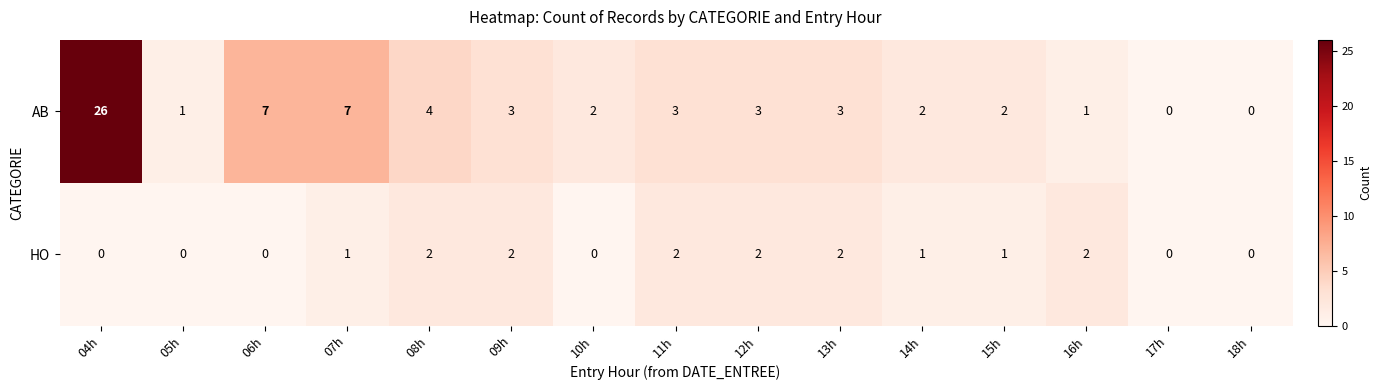

Which series has the largest total across all categories?

AB